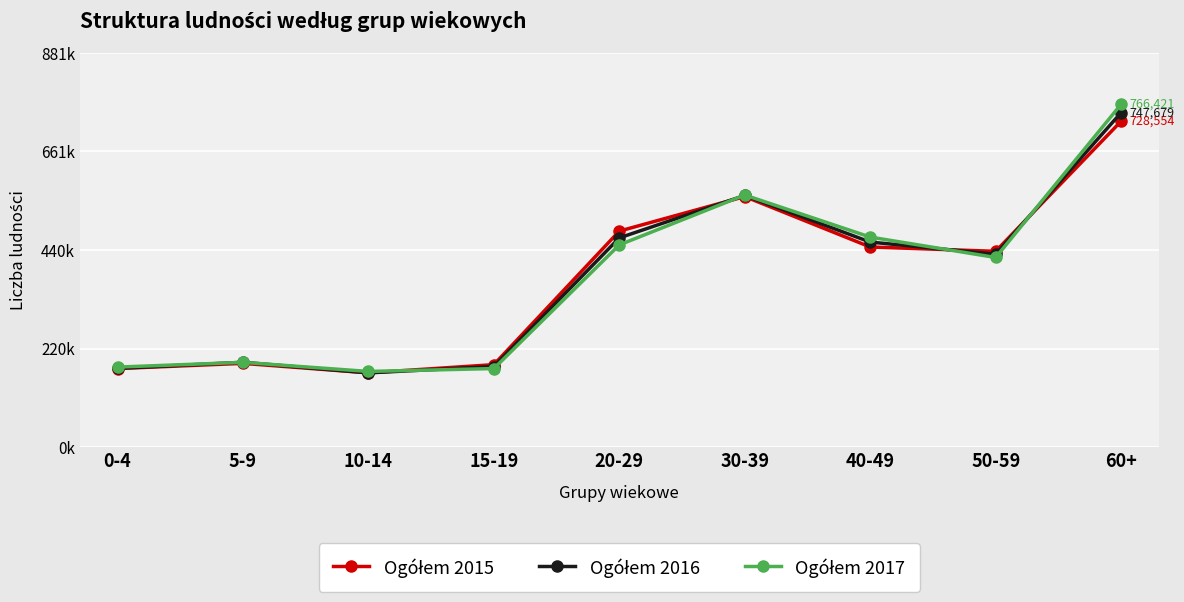

After their last crossing, which series has the higher values: Ogółem 2017 or Ogółem 2016?

Ogółem 2017